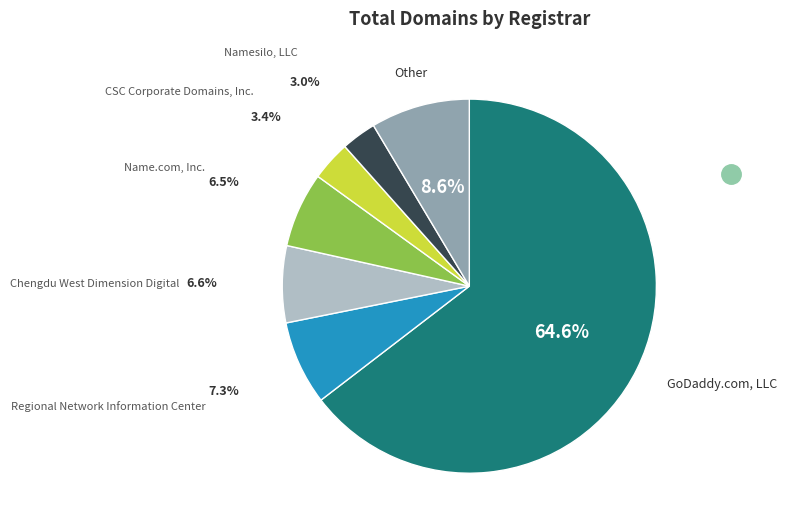

How many slices are in this pie chart?

7